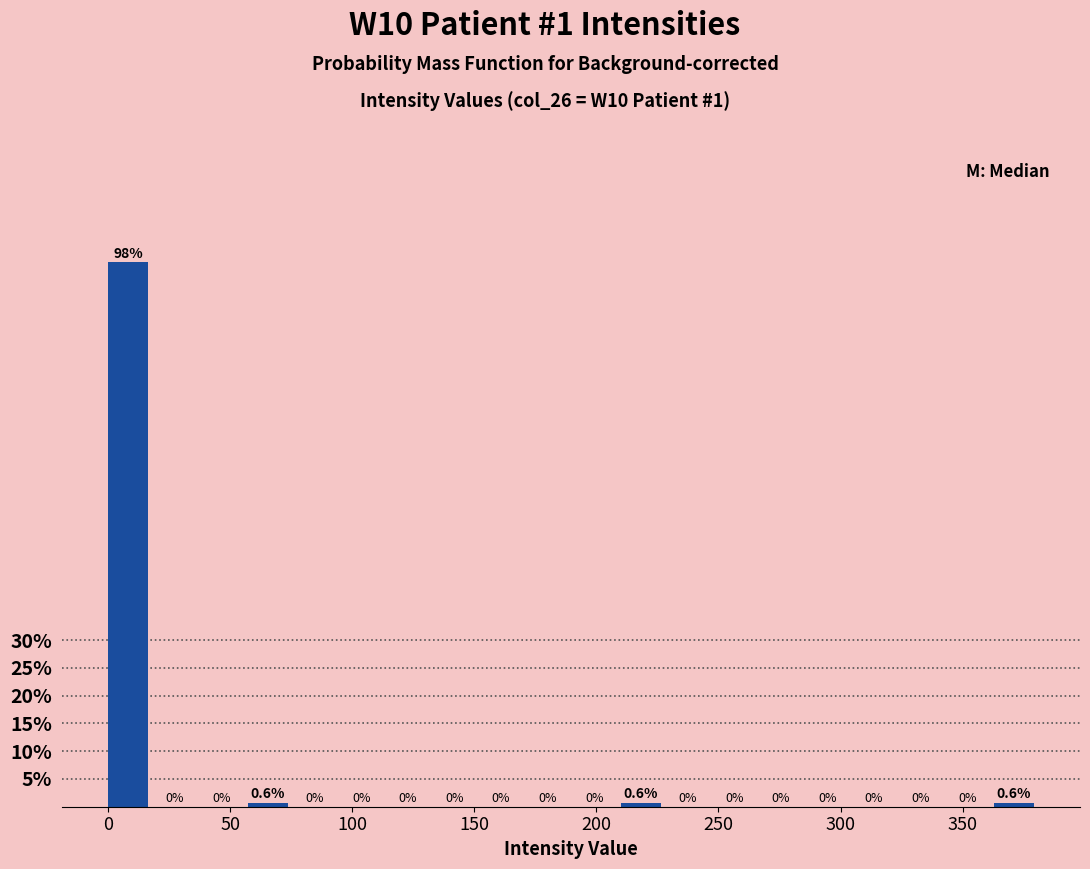

Read against the x-axis, roughly where is the centre of the tallest bar?

10